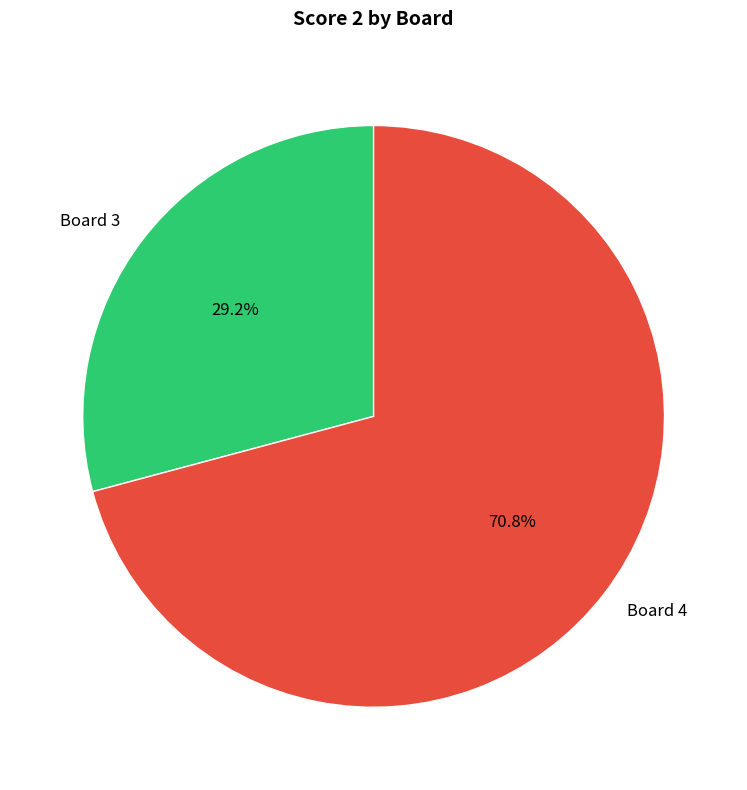

Rank the categories by value from highest to lowest.

Board 4, Board 3